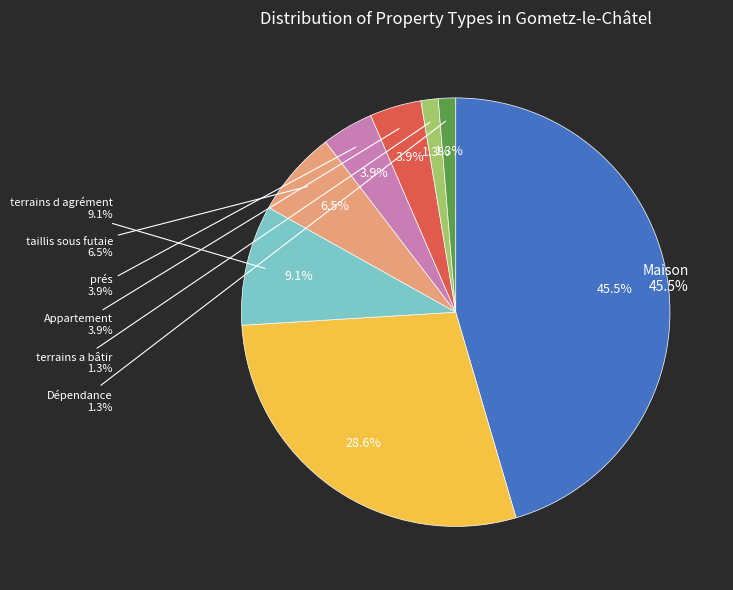

Is there any slice that represents more than half of the pie?

No